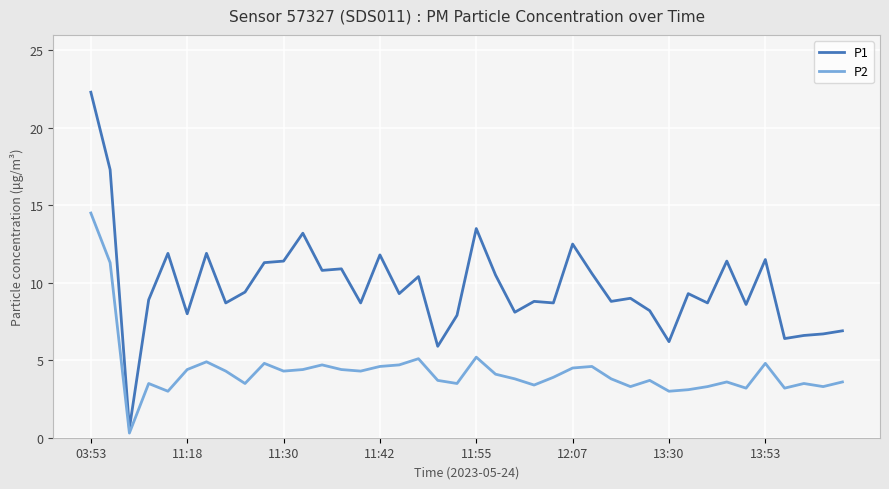

True or false: P1 and P2 intersect in this chart.

False